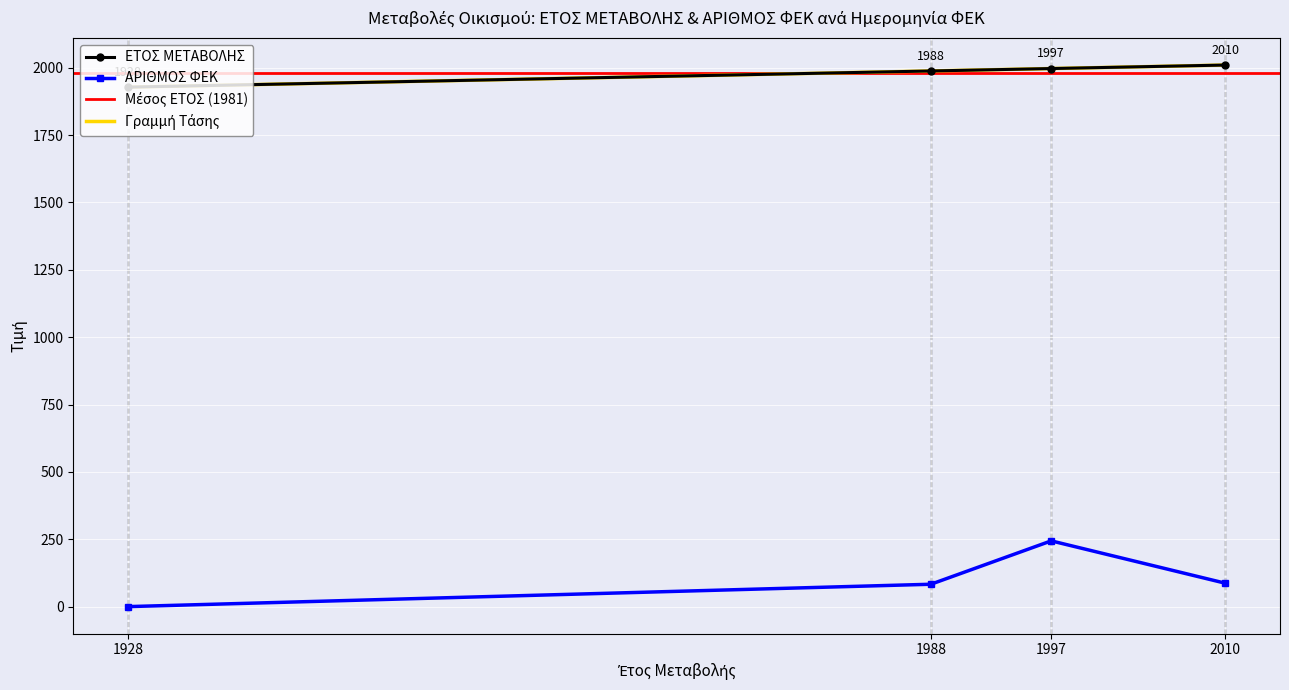

Which series has the largest range (max minus min)?

ΑΡΙΘΜΟΣ ΦΕΚ